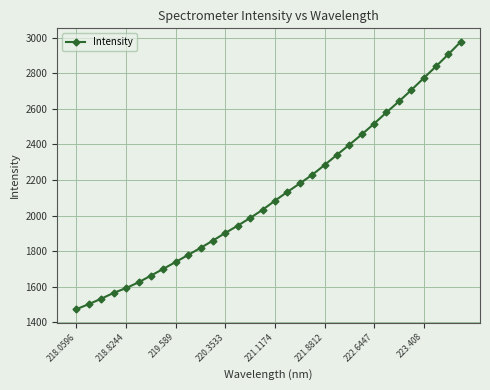

What is the greatest value displayed?

2977.7